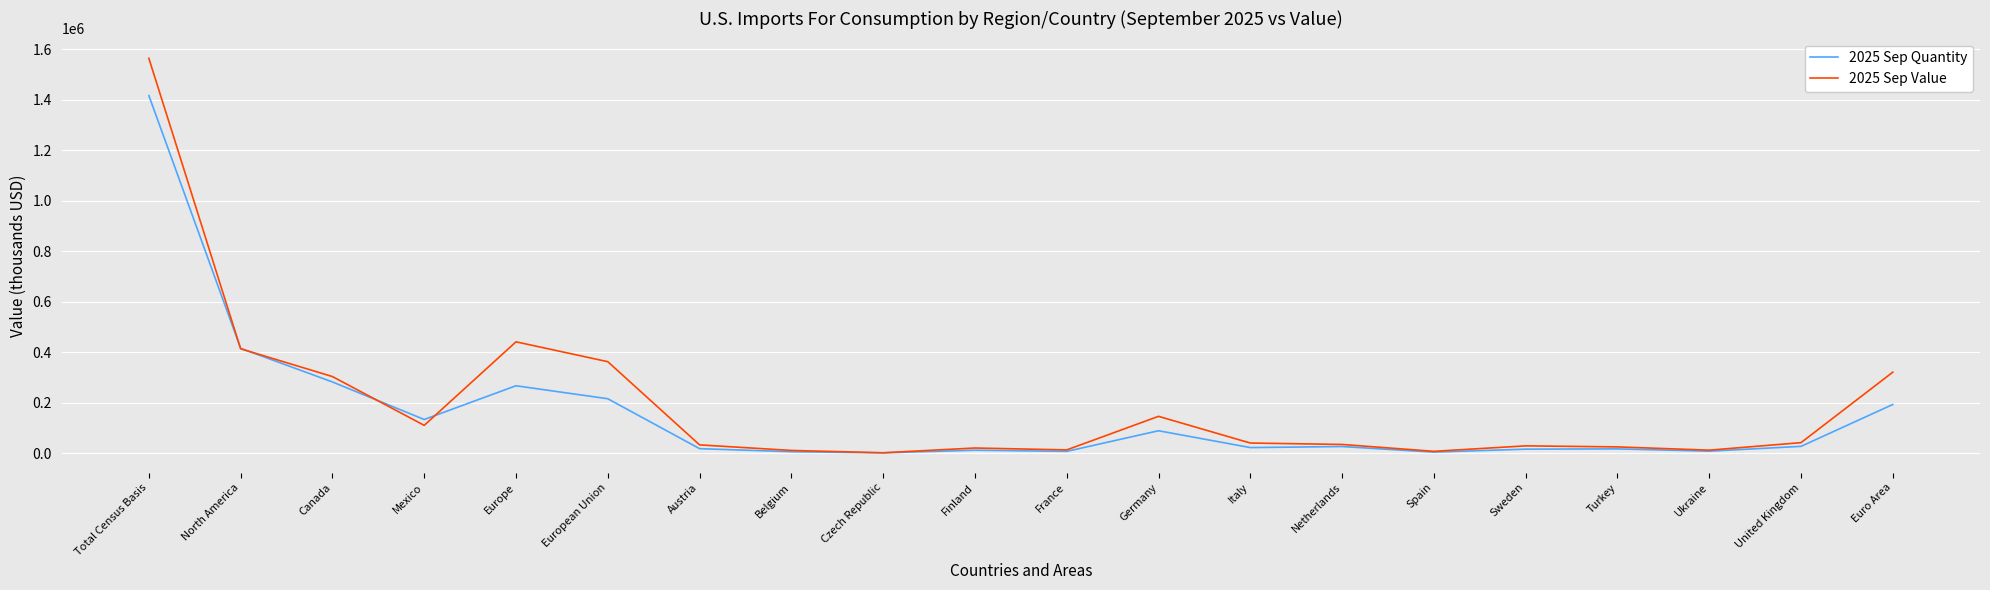

What are all the series names shown in the legend?

2025 Sep Quantity, 2025 Sep Value